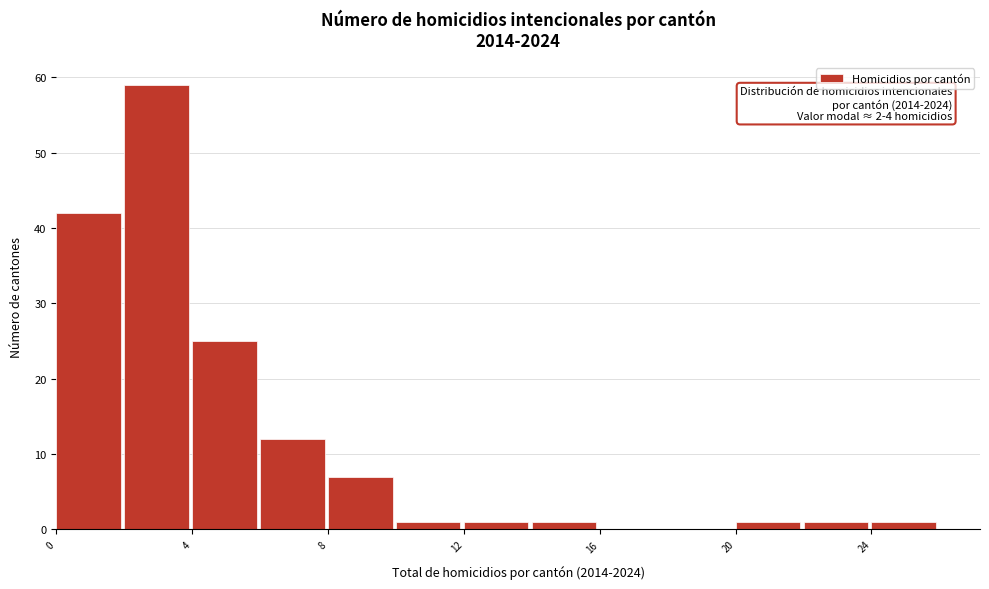

Which range on the x-axis has the tallest bar?

2 to 4